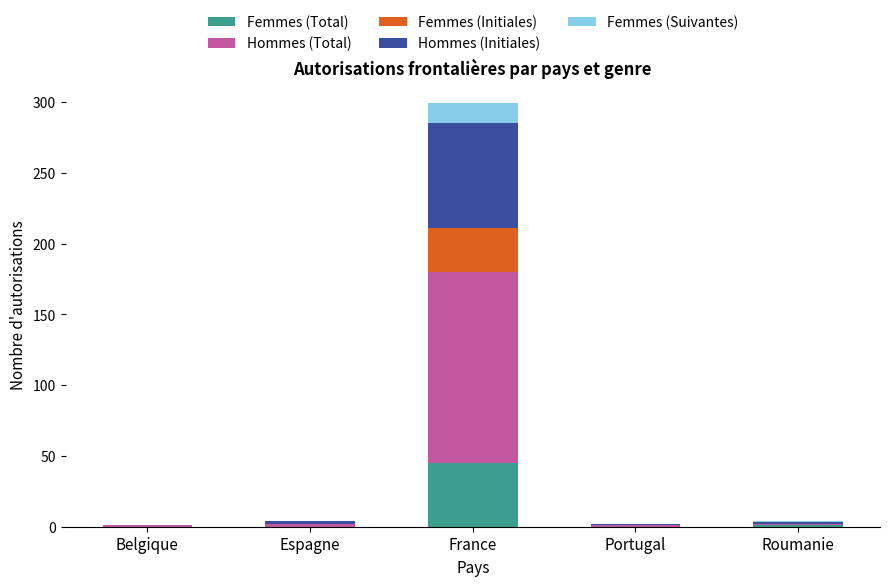

At which label does Femmes (Total) reach its peak?

France